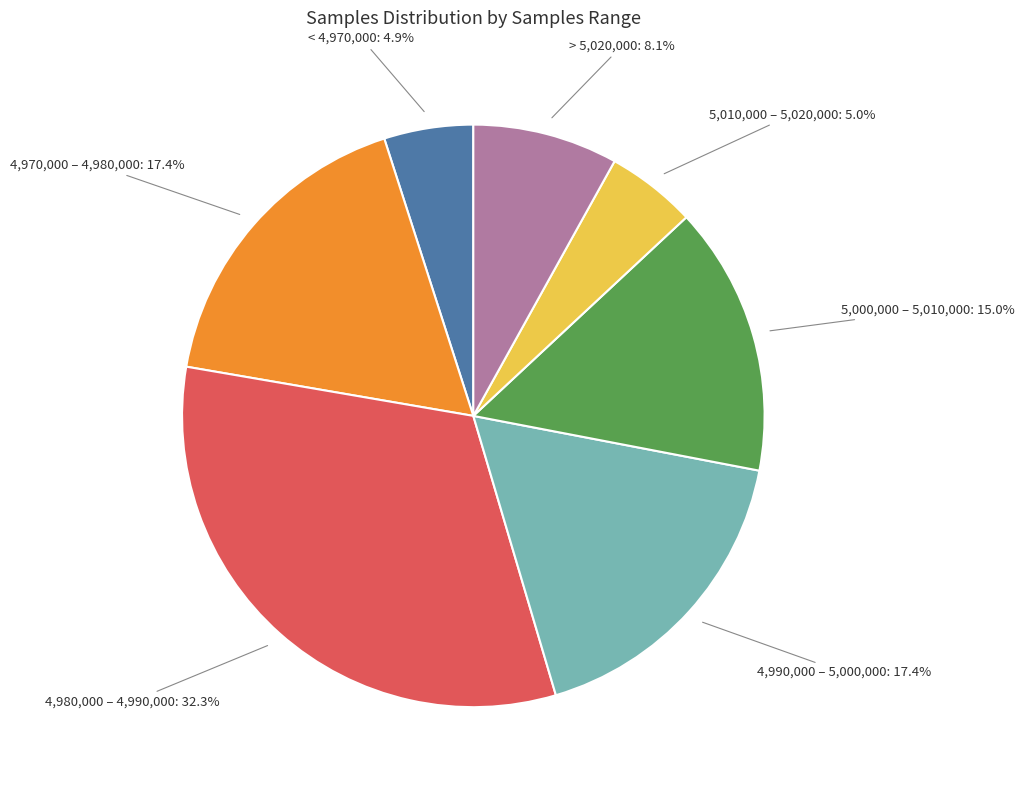

How much of the chart is everything except < 4,970,000?

95.1%